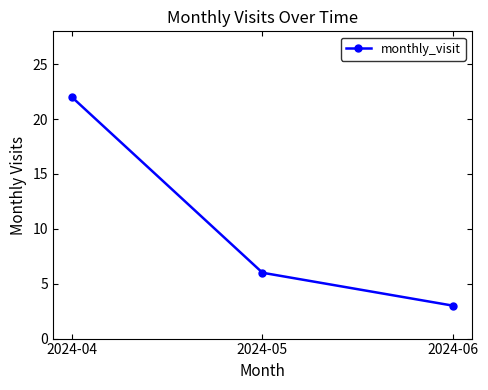

The chart shows a value of 34 at 2024-04. True or false?

False